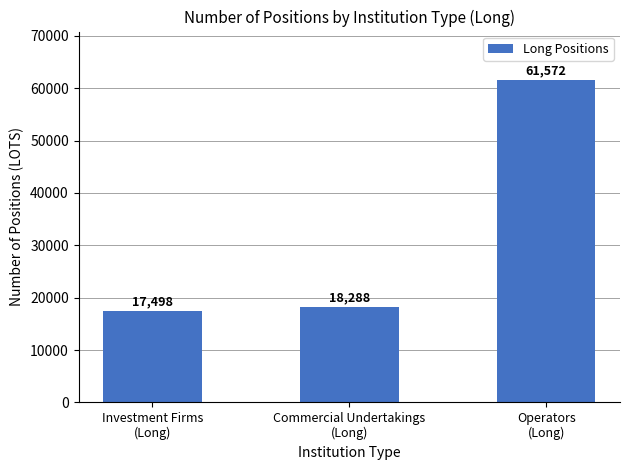

Rank the categories by value from highest to lowest.

Operators
(Long), Commercial Undertakings
(Long), Investment Firms
(Long)